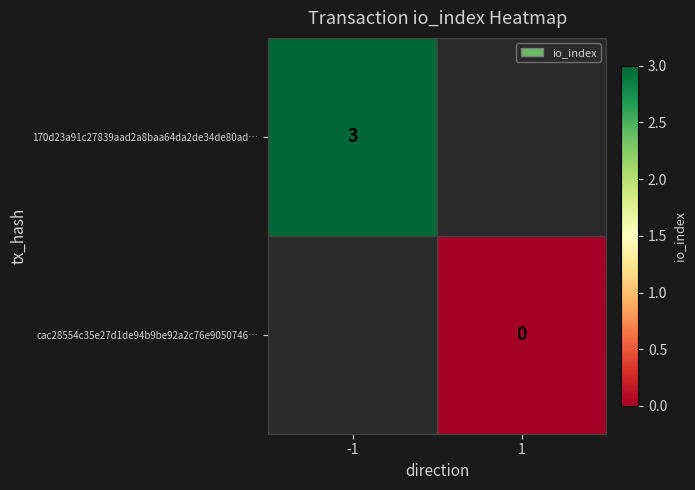

How many categories are shown in the chart?

2